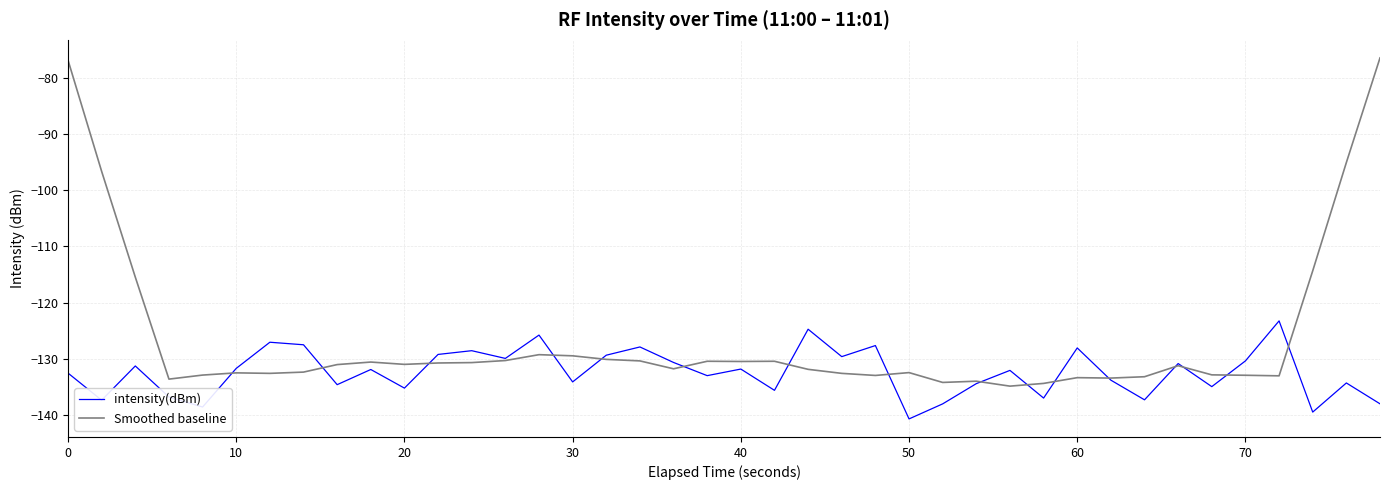

Which series has the largest total across all categories?

Smoothed baseline